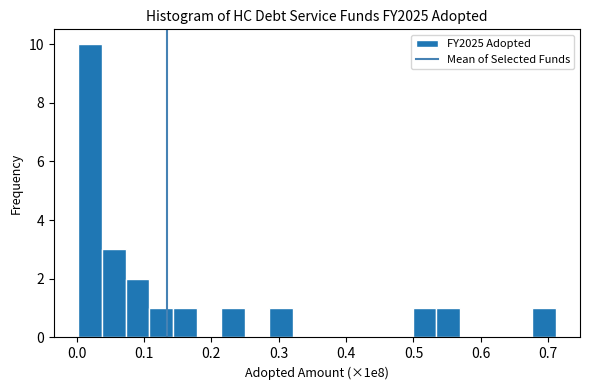

Read against the x-axis, roughly where is the centre of the tallest bar?

0.02